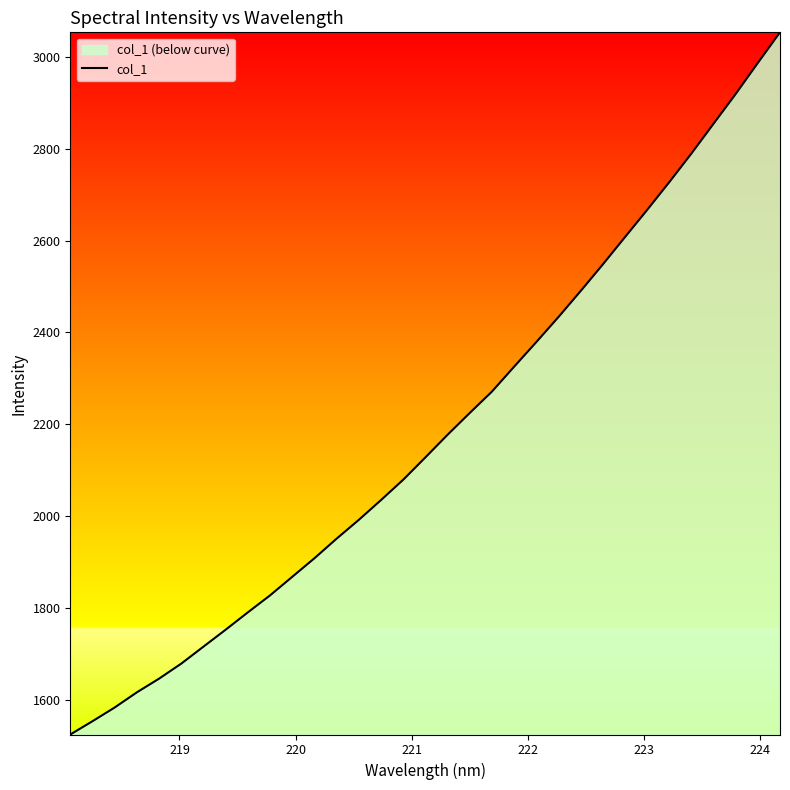

What is the smallest value displayed?

1524.7